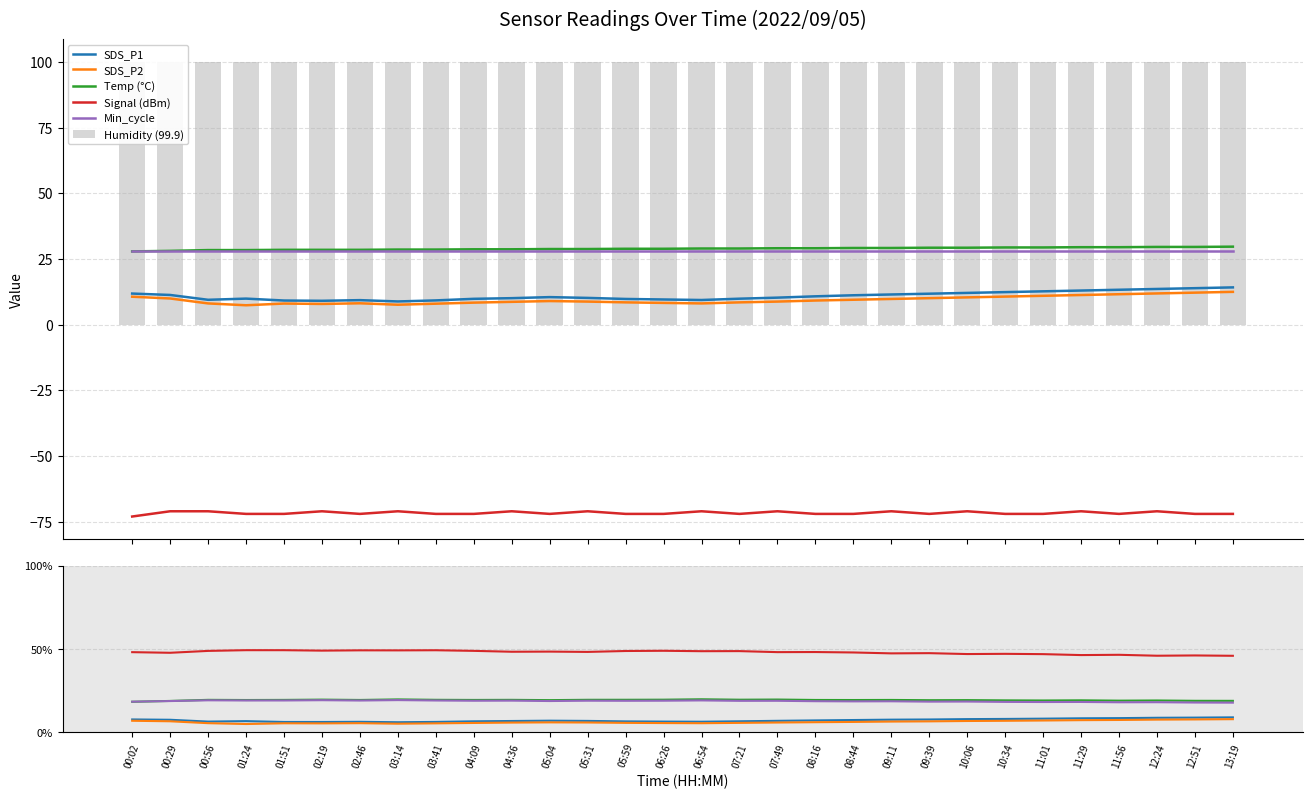

Are the bars grouped side by side (vs. stacked)?

Yes